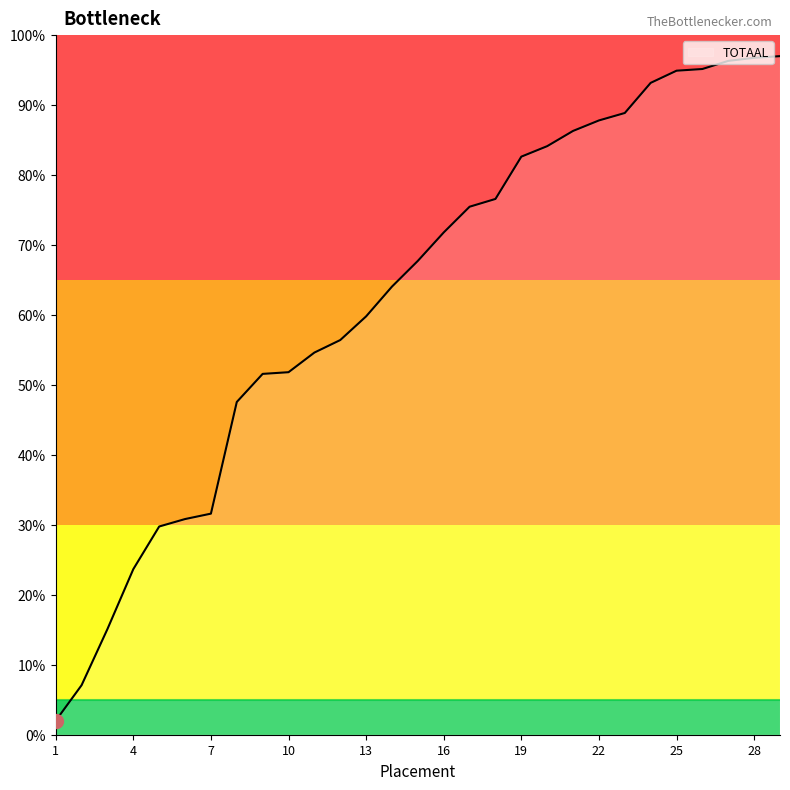

Reading right to left, transcribe all the data shown in this chart.

29=97.0	28=96.8	27=96.3	26=95.2	25=94.9	24=93.2	23=88.9	22=87.8	21=86.3	20=84.1	19=82.6	18=76.6	17=75.5	16=71.8	15=67.7	14=64.1	13=59.8	12=56.4	11=54.6	10=51.8	9=51.6	8=47.6	7=31.6	6=30.8	5=29.8	4=23.7	3=15.1	2=7.1	1=2.0